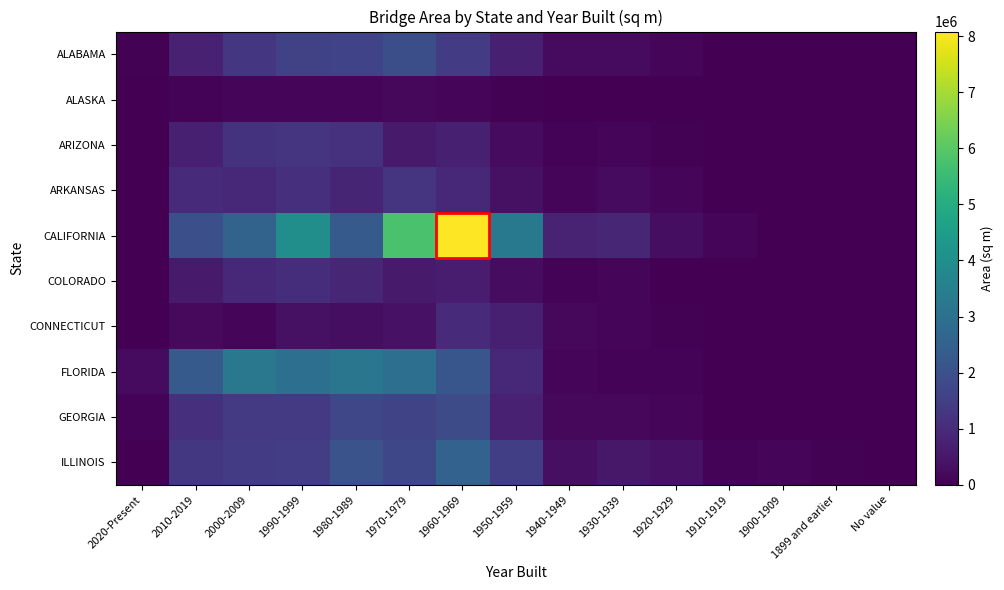

Reading right to left, extract all data points from this chart.

ALABAMA: No value=0.0	1899 and earlier=549.4	1900-1909=6887.4	1910-1919=24803.3	1920-1929=117183.3	1930-1939=234995.8	1940-1949=235162.2	1950-1959=707845.1	1960-1969=1444248.8	1970-1979=1927210.3	1980-1989=1627983.1	1990-1999=1568914.4	2000-2009=1288823.5	2010-2019=751086.9	2020-Present=44279.6
ALASKA: No value=0.0	1899 and earlier=0.0	1900-1909=0.0	1910-1919=3998.8	1920-1929=274.9	1930-1939=7491.8	1940-1949=15724.2	1950-1959=37734.6	1960-1969=96099.9	1970-1979=171038.7	1980-1989=119641.2	1990-1999=103542.0	2000-2009=110882.0	2010-2019=87457.8	2020-Present=4010.2
ARIZONA: No value=0.0	1899 and earlier=0.0	1900-1909=2652.3	1910-1919=9269.5	1920-1929=39135.5	1930-1939=133739.2	1940-1949=74395.1	1950-1959=229710.9	1960-1969=704751.9	1970-1979=591412.8	1980-1989=1146560.6	1990-1999=1217464.2	2000-2009=1179313.4	2010-2019=722695.8	2020-Present=18357.9
ARKANSAS: No value=0.0	1899 and earlier=0.0	1900-1909=1740.8	1910-1919=3126.4	1920-1929=104348.2	1930-1939=240523.2	1940-1949=153504.0	1950-1959=363988.3	1960-1969=906055.4	1970-1979=1259984.7	1980-1989=829259.6	1990-1999=1080526.5	2000-2009=913717.2	2010-2019=963538.2	2020-Present=17065.2
CALIFORNIA: No value=0.0	1899 and earlier=3041.4	1900-1909=29071.3	1910-1919=128646.5	1920-1929=314696.4	1930-1939=855961.7	1940-1949=820175.3	1950-1959=3281976.4	1960-1969=8080840.8	1970-1979=5758224.3	1980-1989=2291332.3	1990-1999=3995338.8	2000-2009=2561654.8	2010-2019=1975291.7	2020-Present=28602.7
COLORADO: No value=0.0	1899 and earlier=1377.2	1900-1909=1902.0	1910-1919=7205.8	1920-1929=28026.6	1930-1939=109976.7	1940-1949=81332.7	1950-1959=279480.2	1960-1969=623688.4	1970-1979=573234.7	1980-1989=858153.1	1990-1999=1051545.6	2000-2009=930287.1	2010-2019=582656.6	2020-Present=26294.9
CONNECTICUT: No value=0.0	1899 and earlier=10895.3	1900-1909=29603.4	1910-1919=21542.8	1920-1929=32619.5	1930-1939=108728.9	1940-1949=169054.0	1950-1959=700647.2	1960-1969=970976.8	1970-1979=385542.6	1980-1989=295694.0	1990-1999=370281.3	2000-2009=134874.4	2010-2019=213946.8	2020-Present=3658.8
FLORIDA: No value=0.0	1899 and earlier=0.0	1900-1909=873.9	1910-1919=26932.8	1920-1929=73064.0	1930-1939=74863.6	1940-1949=135994.7	1950-1959=914046.7	1960-1969=2153179.7	1970-1979=2950425.5	1980-1989=3187685.9	1990-1999=2940417.5	2000-2009=3240840.9	2010-2019=2298617.9	2020-Present=232992.2
GEORGIA: No value=0.0	1899 and earlier=1072.7	1900-1909=2251.8	1910-1919=16297.4	1920-1929=112726.4	1930-1939=188985.8	1940-1949=175624.2	1950-1959=746913.2	1960-1969=1869202.4	1970-1979=1667794.9	1980-1989=1717345.5	1990-1999=1387046.9	2000-2009=1384355.0	2010-2019=1094881.0	2020-Present=89357.0
ILLINOIS: No value=0.0	1899 and earlier=32998.2	1900-1909=95630.0	1910-1919=79269.0	1920-1929=401607.5	1930-1939=524577.0	1940-1949=318538.9	1950-1959=1497431.3	1960-1969=2543910.6	1970-1979=1752623.1	1980-1989=2075521.3	1990-1999=1482890.5	2000-2009=1412834.1	2010-2019=1314168.8	2020-Present=28234.2